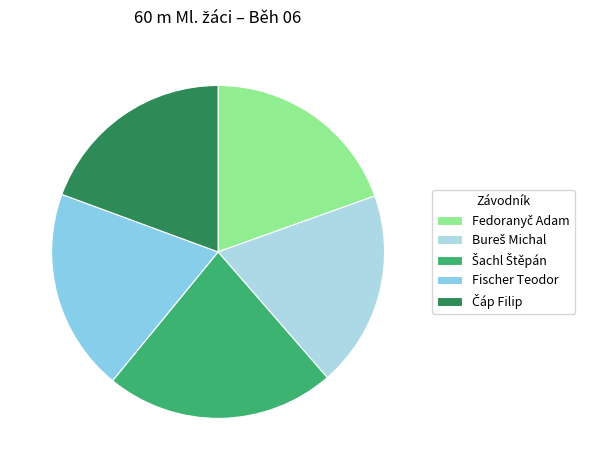

Which category has the biggest portion of the pie?

Šachl Štěpán